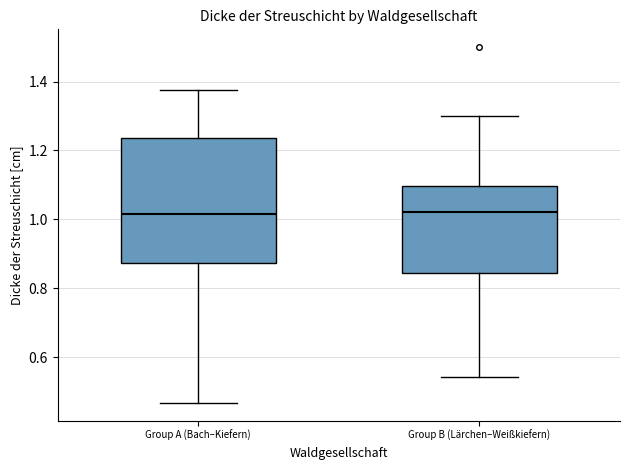

Where is the upper edge of the box for Group A (Bach–Kiefern) on the y-axis? The values are not printed on the chart, so give them approximately, as read against the axis.

1.24